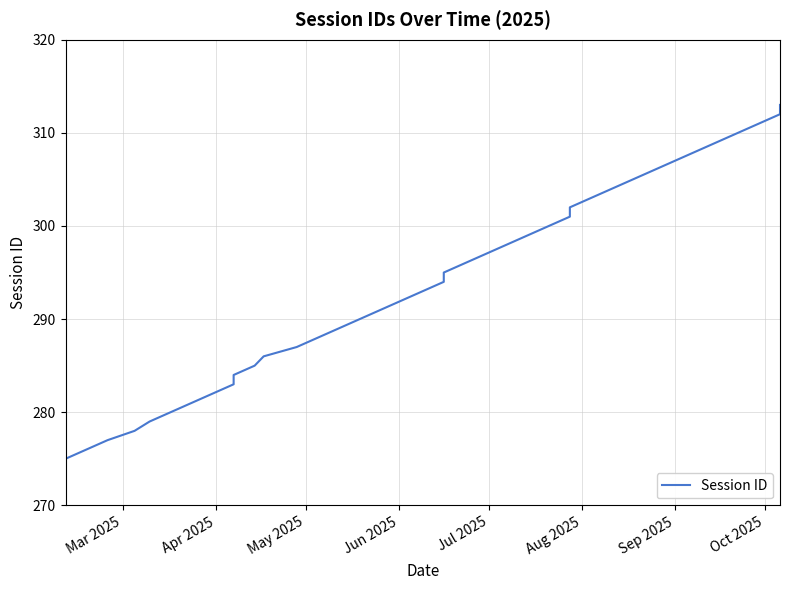

What is the average value?

294